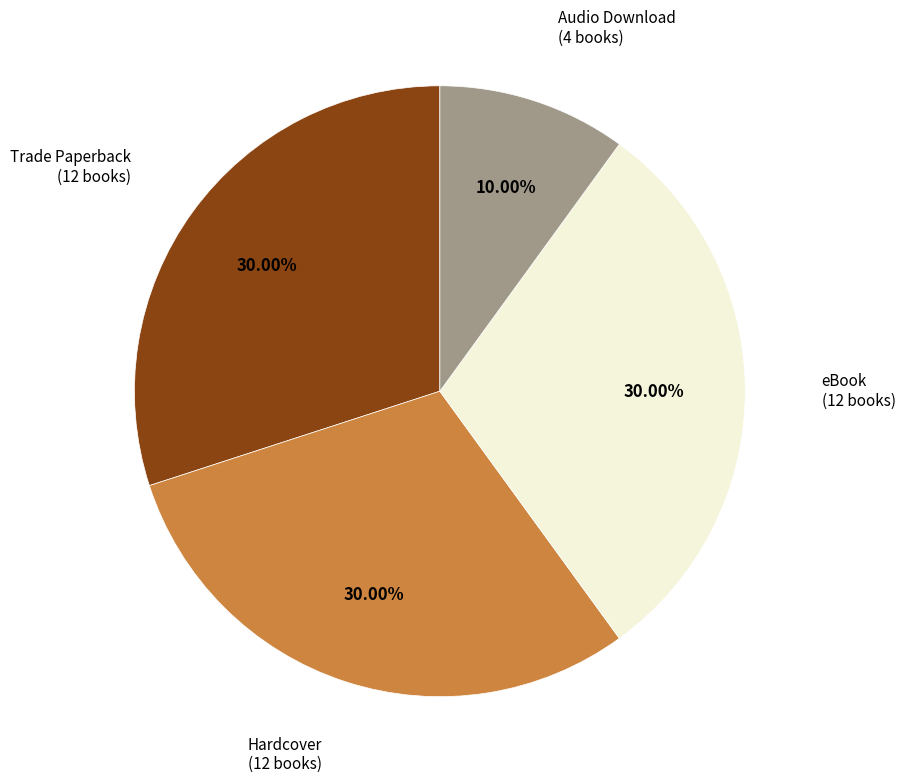

Count the number of slices in the pie.

4